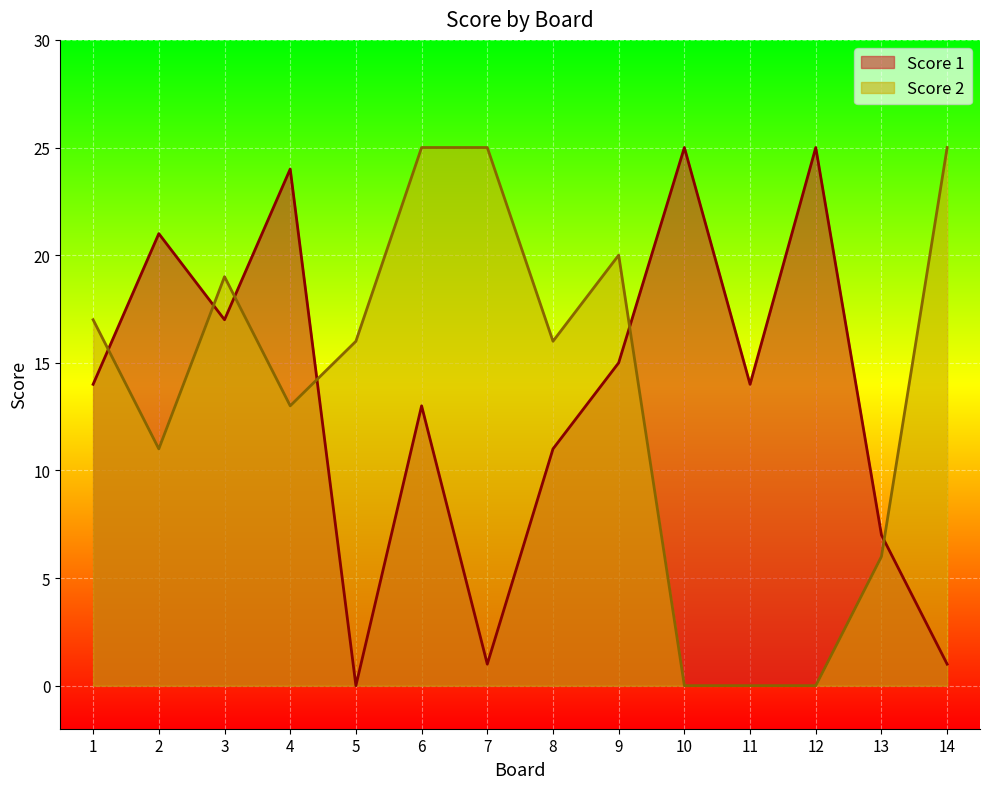

How many values in the Score 2 series are below 16?

6